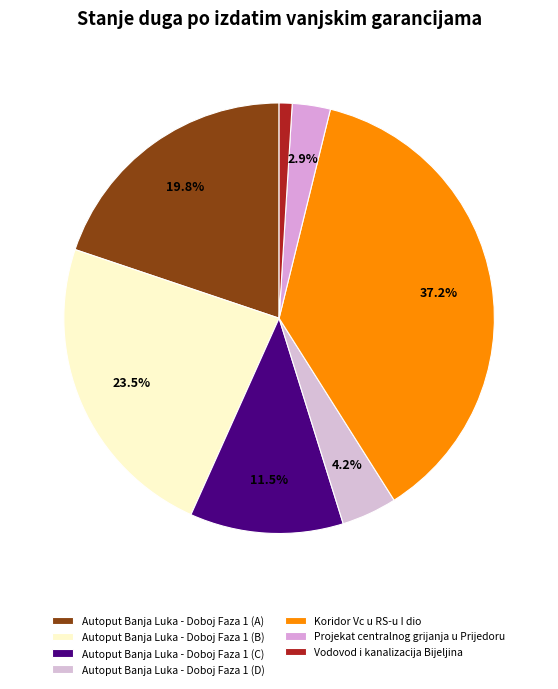

What is the total percentage of Autoput Banja Luka - Doboj Faza 1 (D) and Autoput Banja Luka - Doboj Faza 1 (A)?

24.0%